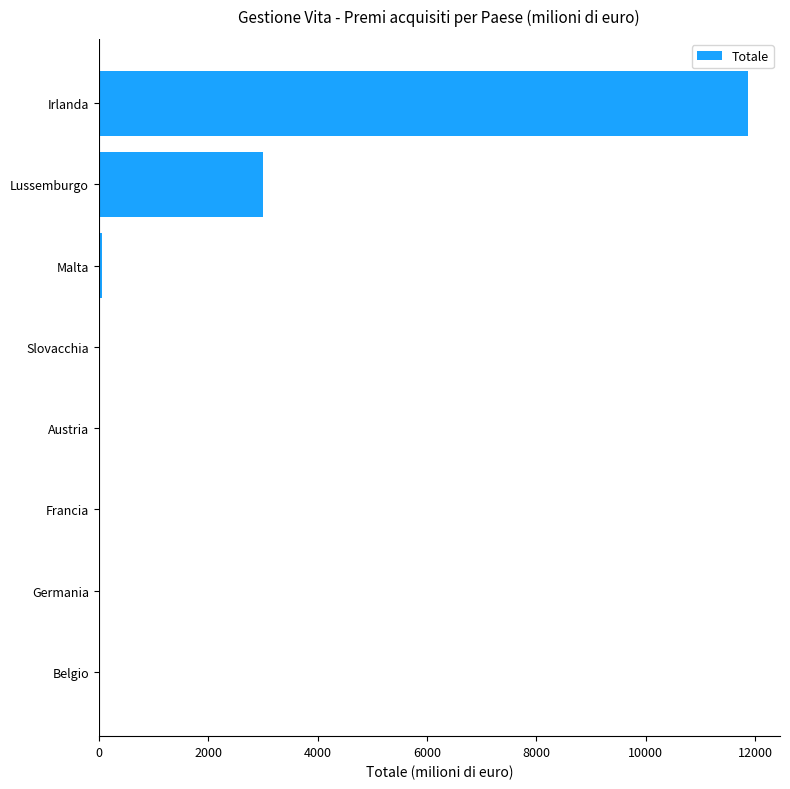

Where is the data nearest to the value 5929?

Lussemburgo